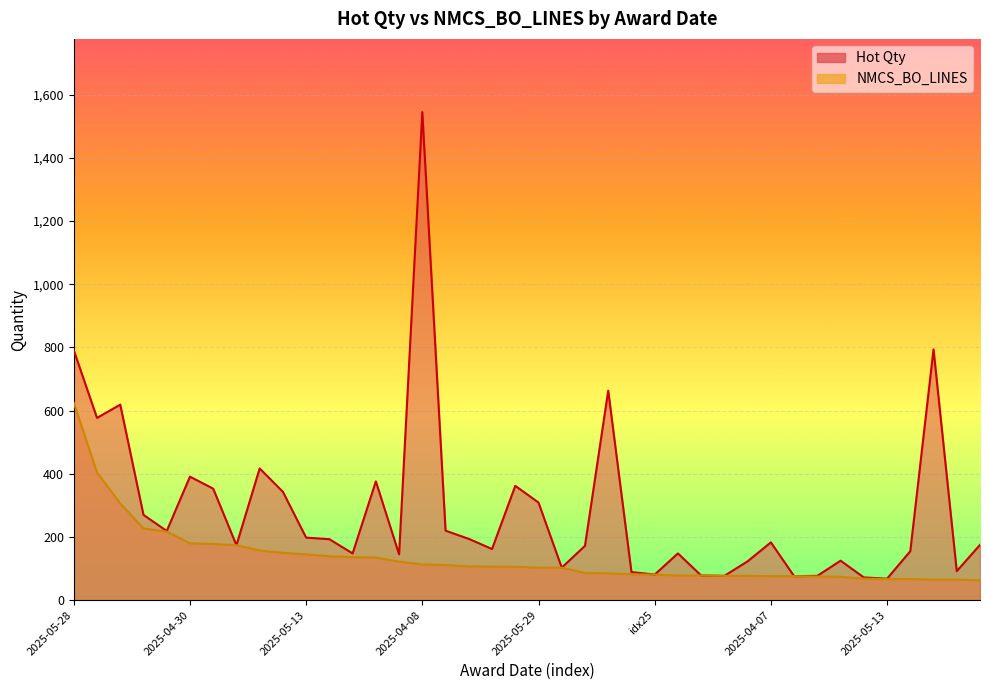

List the series in order of their peak value, highest first.

Hot Qty, NMCS_BO_LINES